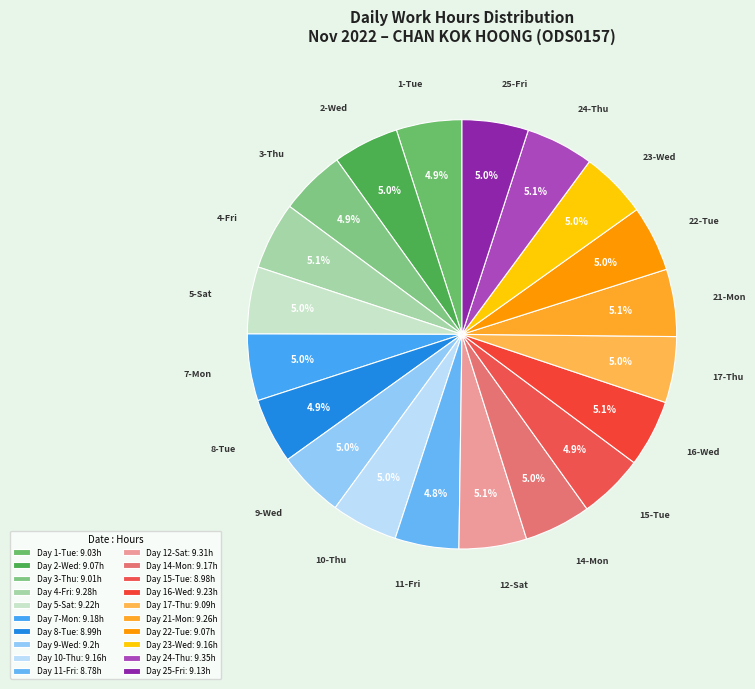

To the nearest percent, what is the average slice percentage?

5%